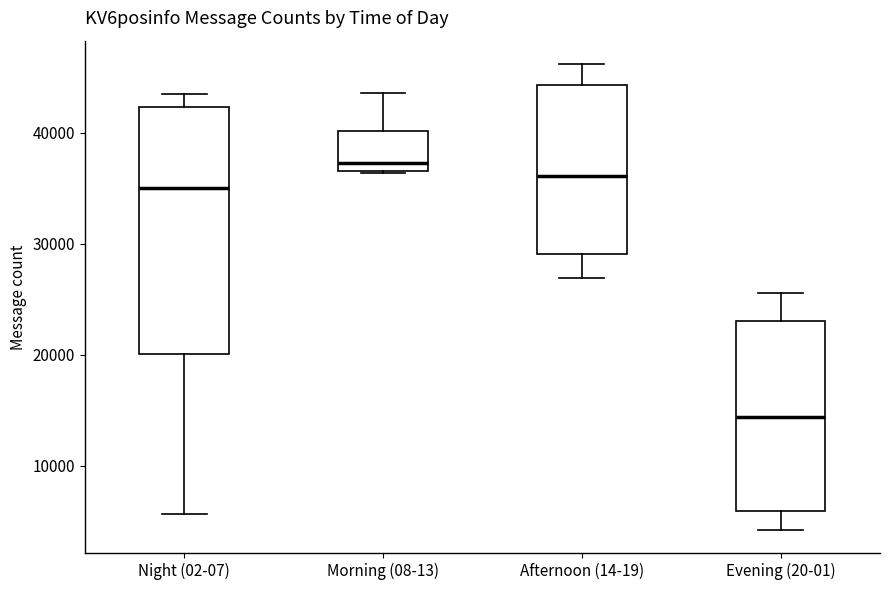

Comparing the boxes themselves (not the whiskers), which one is the tallest?

Night (02-07)